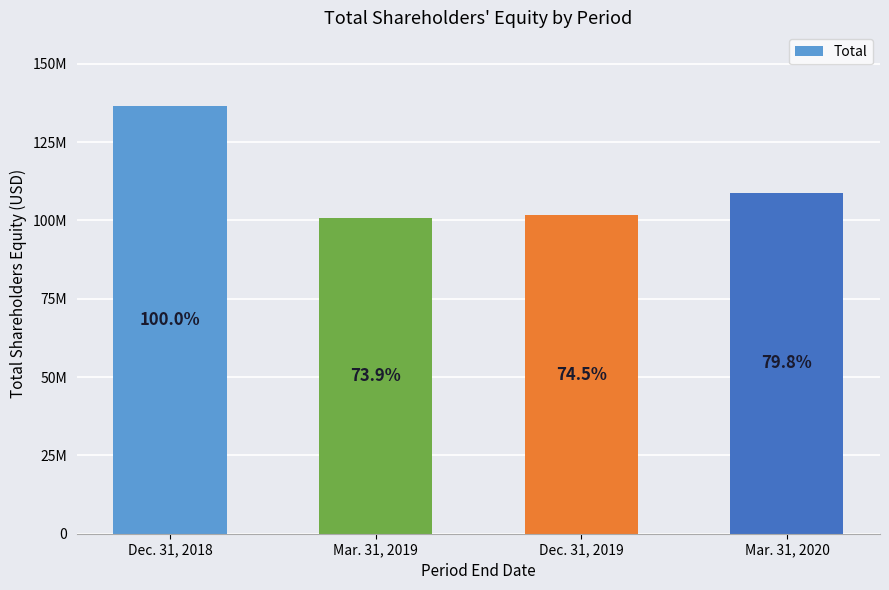

What is the greatest value displayed?

27276874